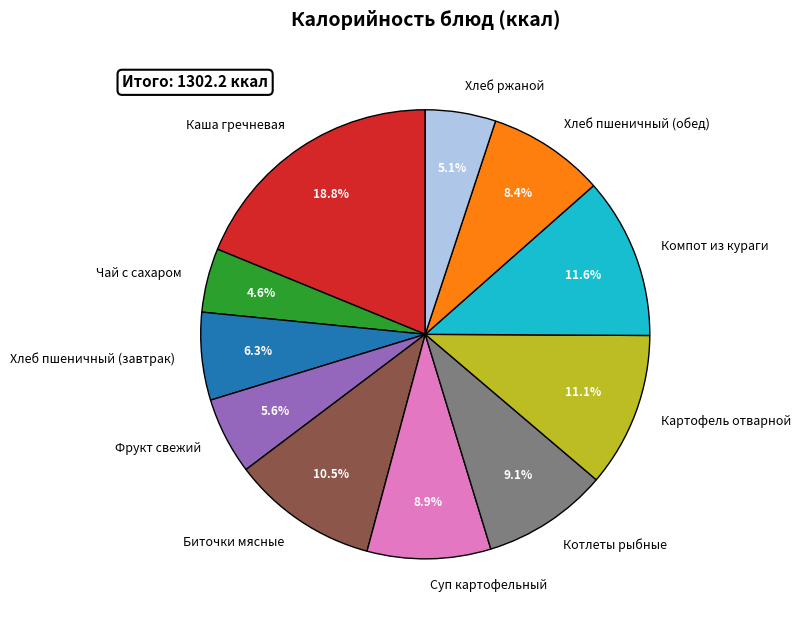

Does Компот из кураги represent more than half of the total?

No